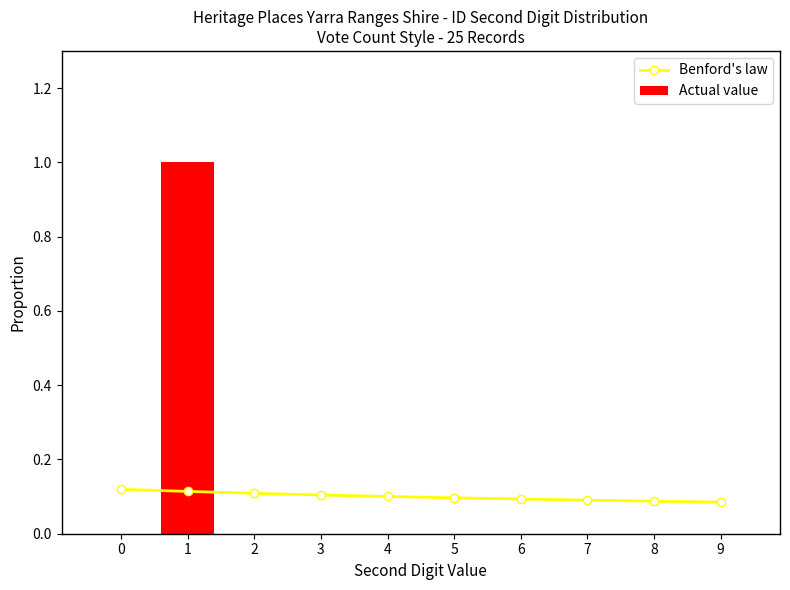

What are all the series names shown in the legend?

Benford's law, Actual value